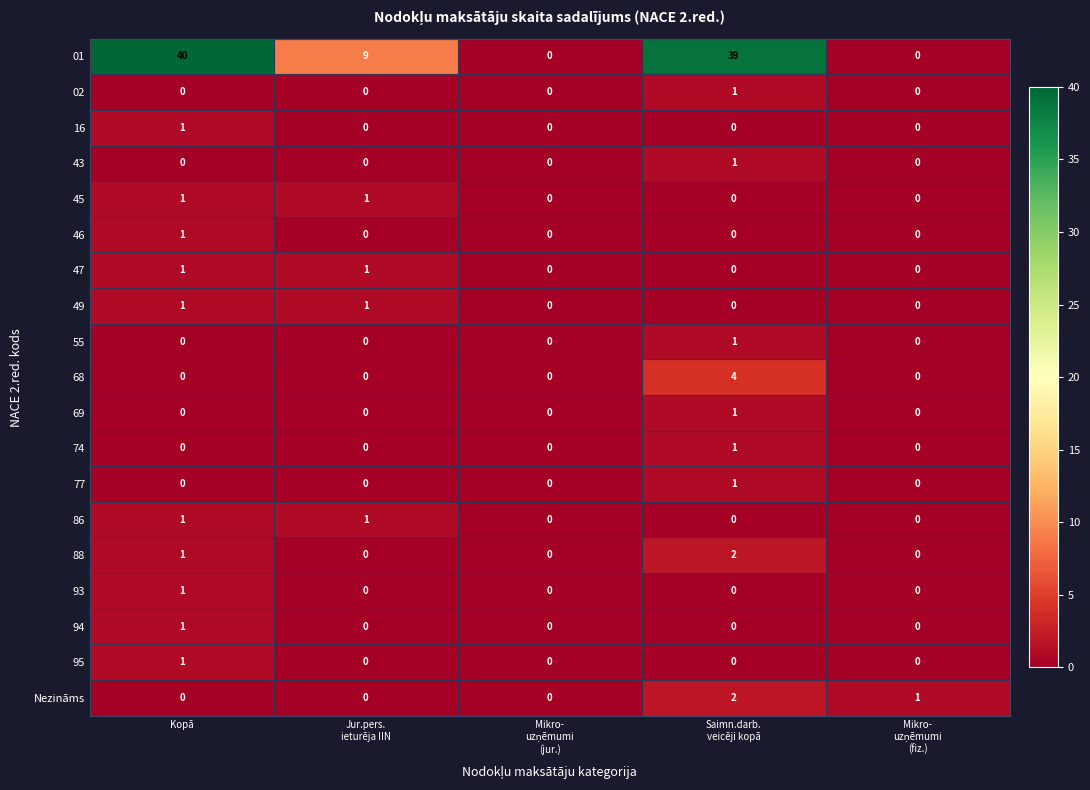

True or false: 43 has a value of -1 at Kopā.

False